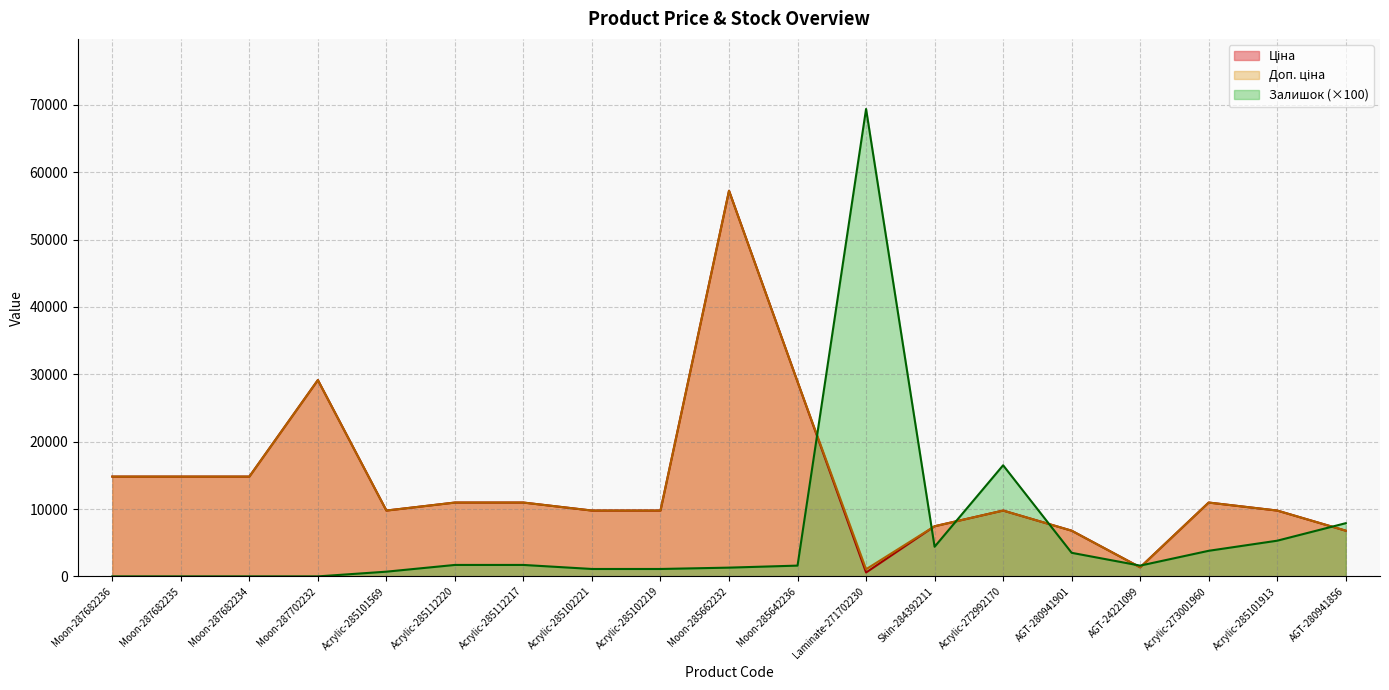

What is the difference between the Ціна values at Moon-285642236 and Moon-285662232?

28356.4